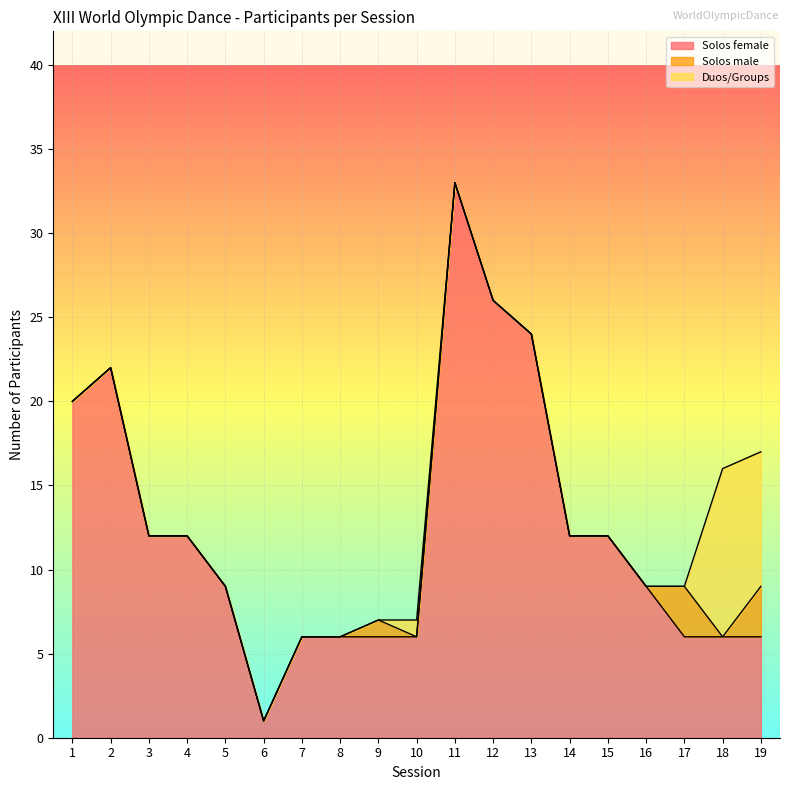

What is the difference between the Solos male values at 13 and 9?

1